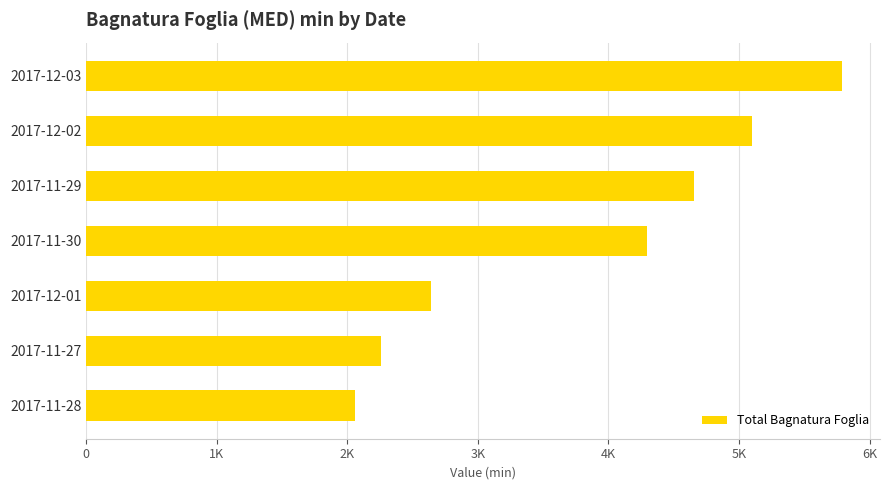

What is the maximum value shown in the chart?

5790.2